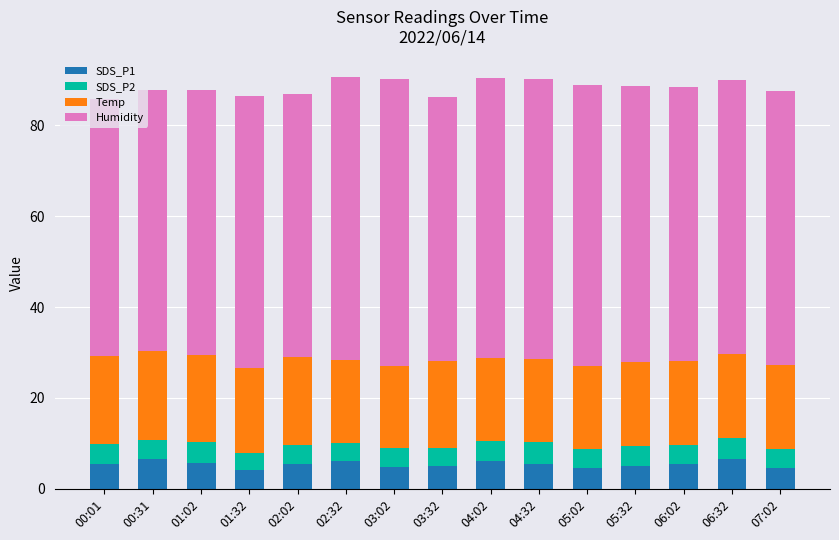

Is it true that SDS_P1 equals 5.4 at 06:02?

True